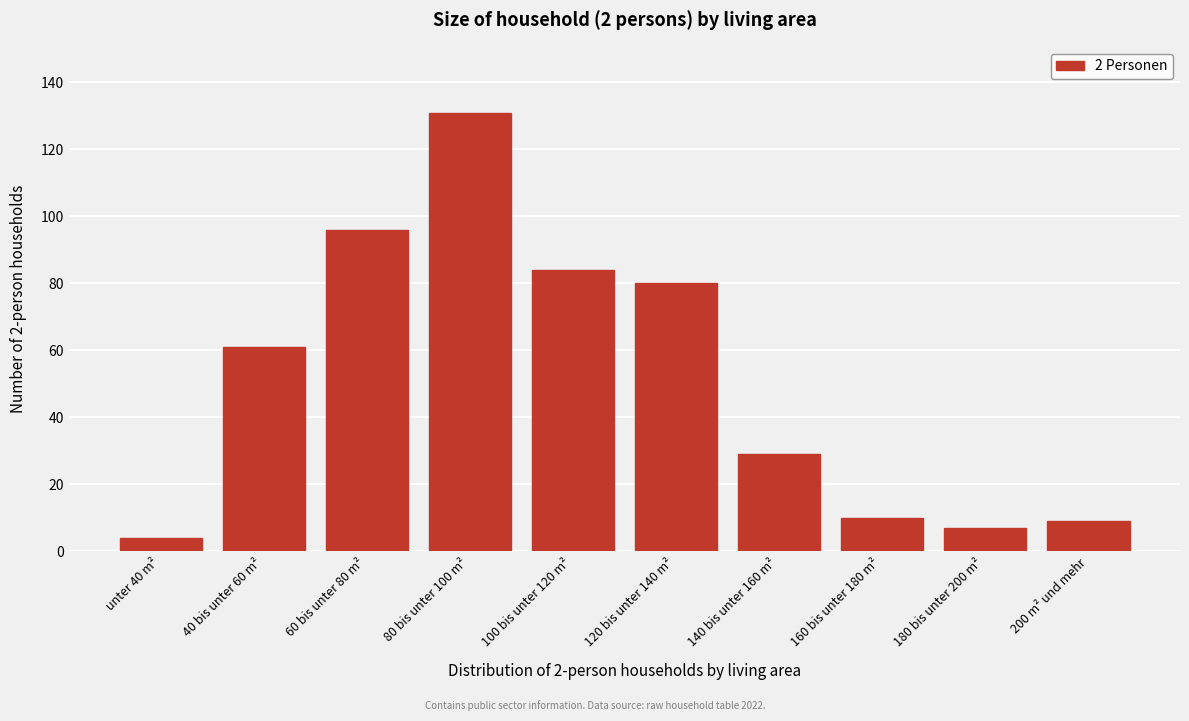

Reading right to left, extract all data points from this chart.

200 m² und mehr=9	180 bis unter 200 m²=7	160 bis unter 180 m²=10	140 bis unter 160 m²=29	120 bis unter 140 m²=80	100 bis unter 120 m²=84	80 bis unter 100 m²=131	60 bis unter 80 m²=96	40 bis unter 60 m²=61	unter 40 m²=4